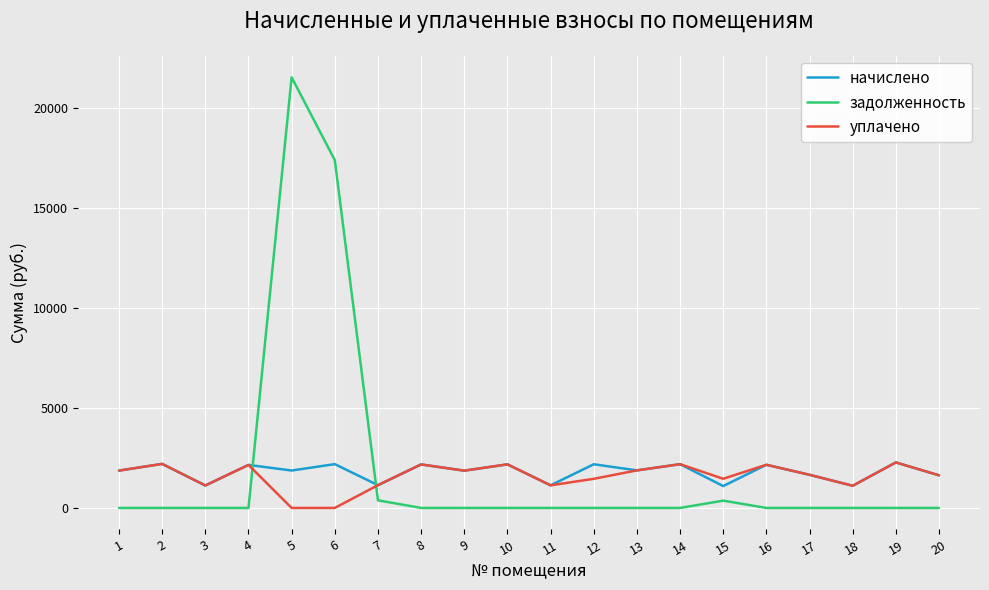

Which series ends up on top after the final intersection of задолженность and уплачено?

уплачено